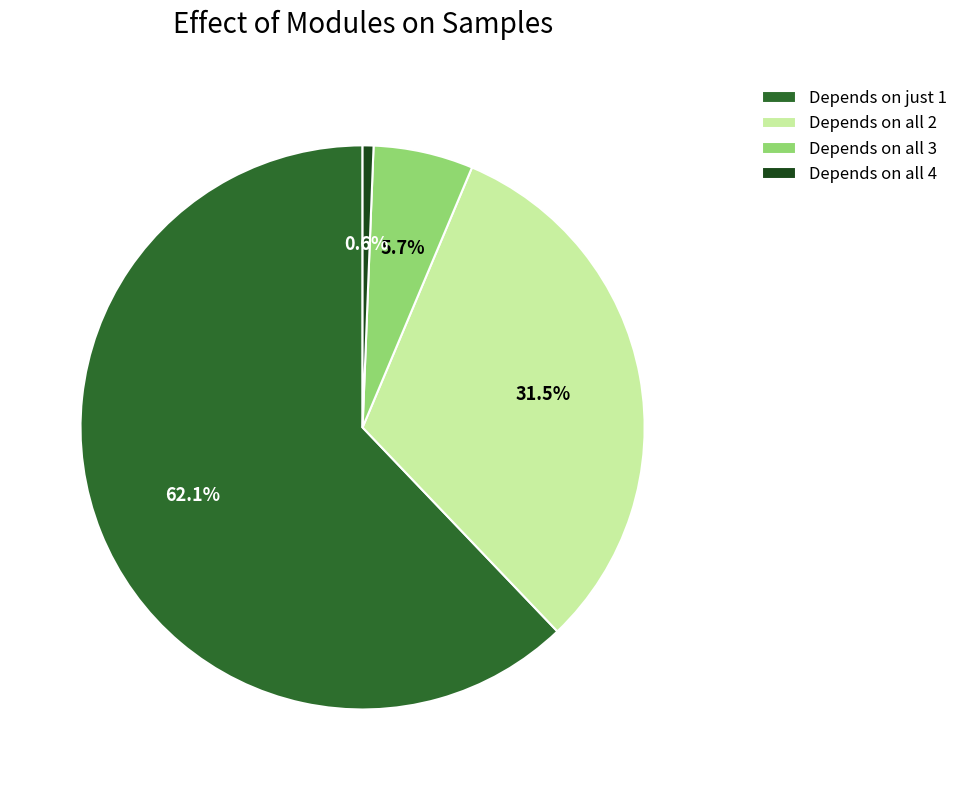

Do Depends on all 3 and Depends on all 2 together represent more than half of the pie?

No